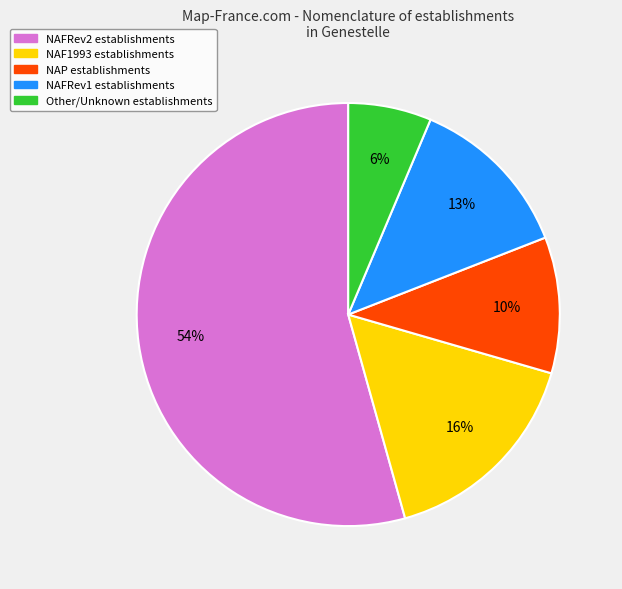

To the nearest percent, what is the average slice percentage?

20%